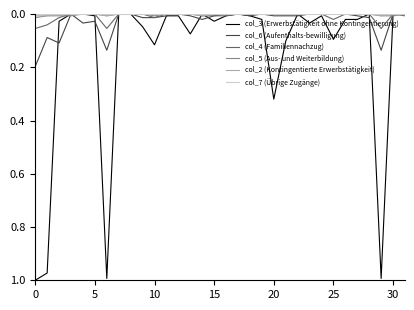

Which series has the largest total across all categories?

col_3 (Erwerbstätigkeit ohne Kontingentierung)